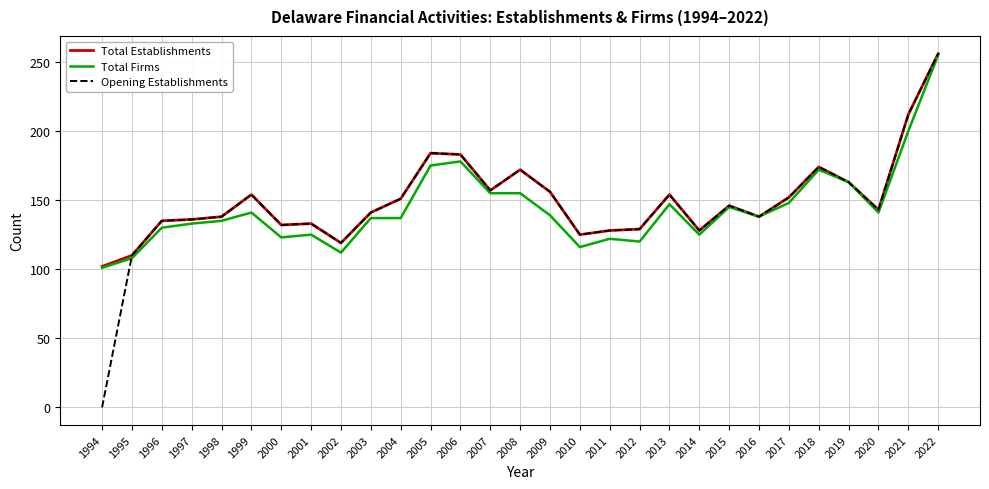

Is this an area chart (filled region under the line)?

No